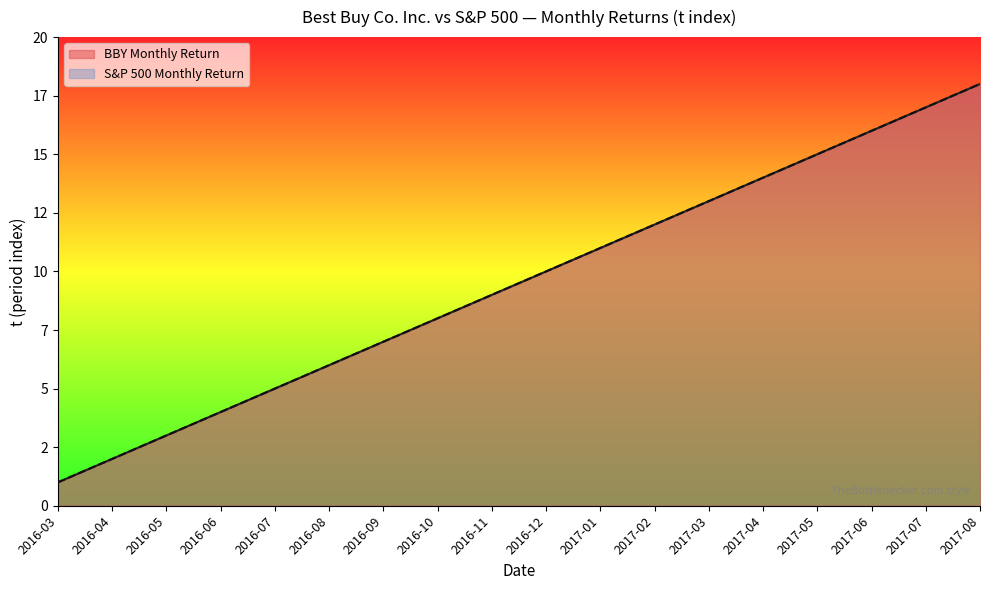

Is the value of BBY Monthly Return at 2016-12 greater than the value of S&P 500 Monthly Return at 2017-02?

No